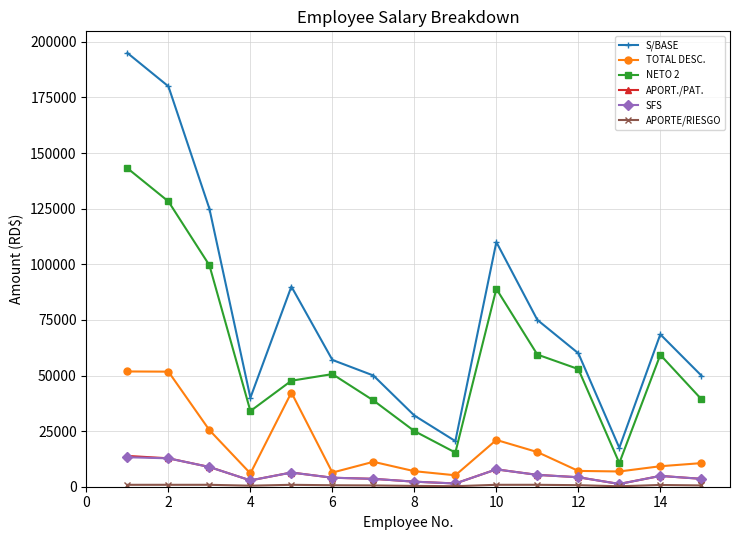

Which series has the widest spread of values?

S/BASE